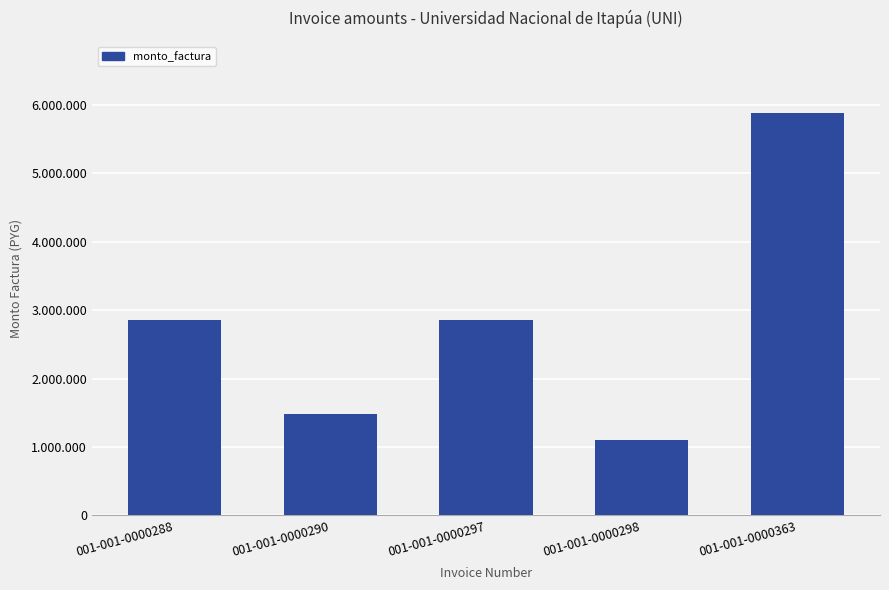

Between 001-001-0000290 and 001-001-0000298, which is larger?

001-001-0000290